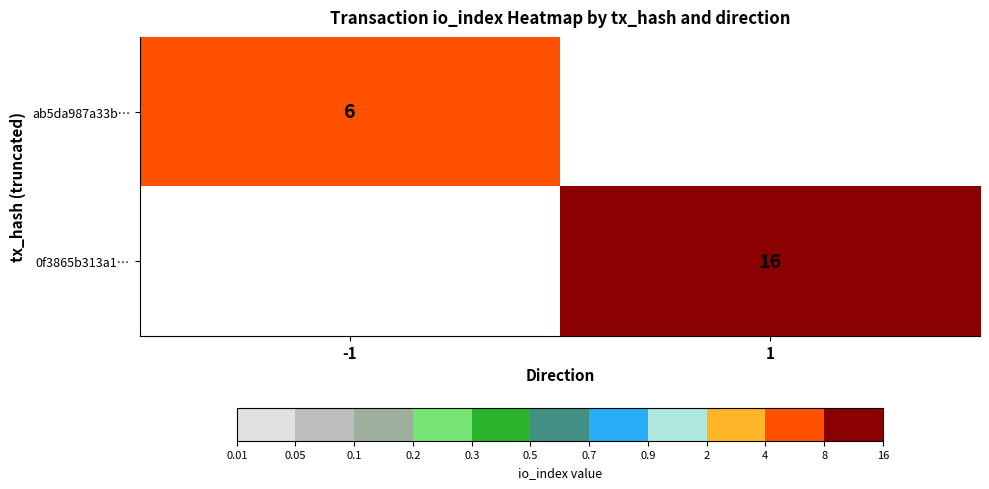

True or false: 0f3865b313a1… has a value of 5 at 1.

False